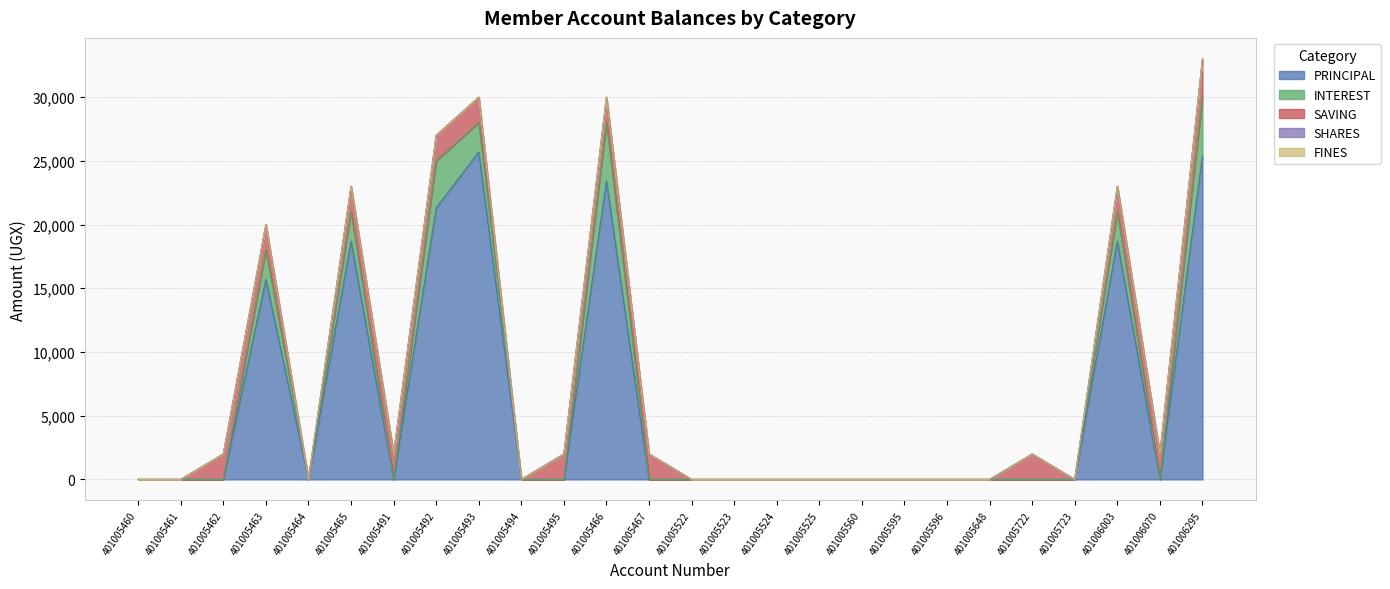

What is the sum of all SAVING values?

27000